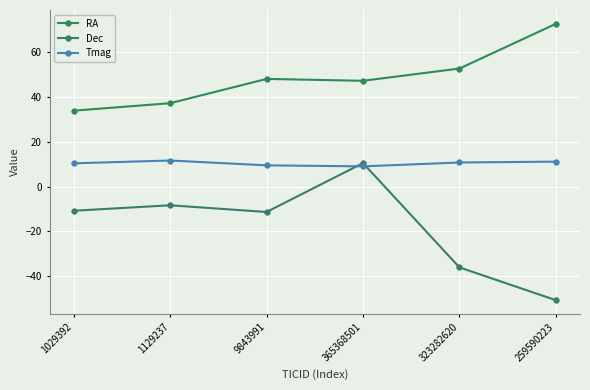

Reading right to left, extract all data points from this chart.

RA: 259590223=72.5	323282620=52.6	365368501=47.1	9843991=48.0	1129237=37.1	1029392=33.8
Dec: 259590223=-50.7	323282620=-36.1	365368501=10.4	9843991=-11.4	1129237=-8.4	1029392=-10.8
Tmag: 259590223=11.1	323282620=10.7	365368501=9.0	9843991=9.4	1129237=11.6	1029392=10.3